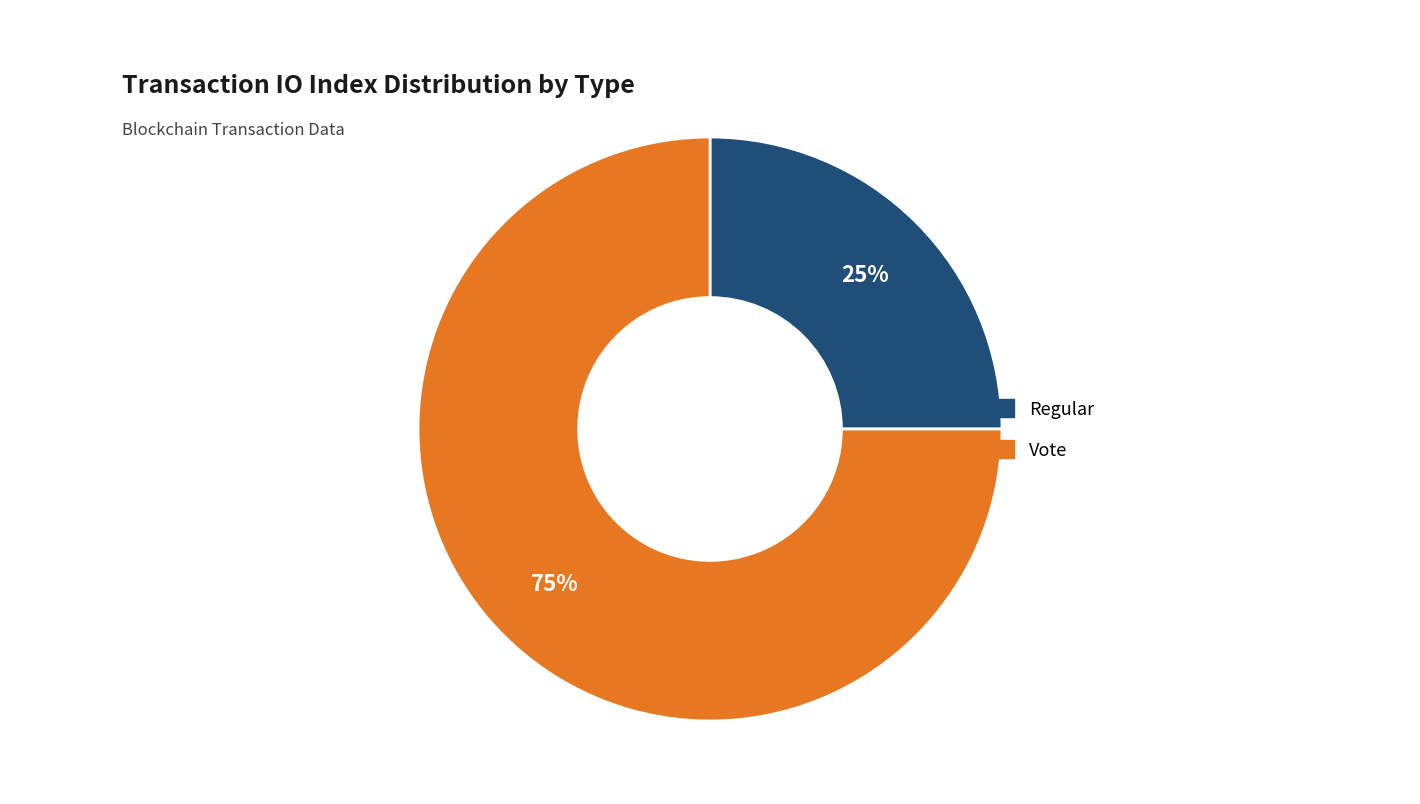

To the nearest percent, what portion does Vote represent?

75%